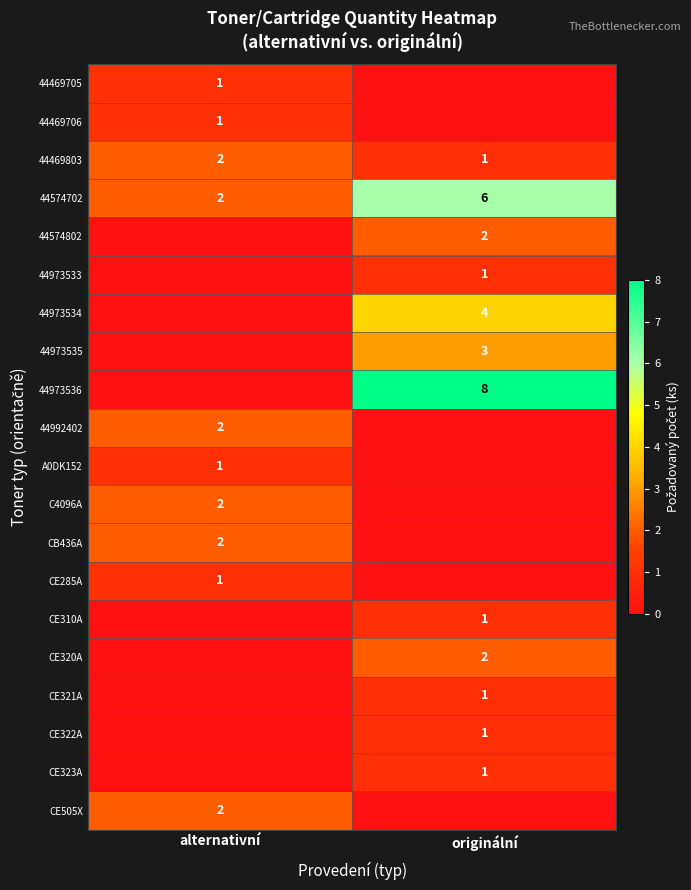

Rank the categories by 44574702 value from highest to lowest.

originální, alternativní